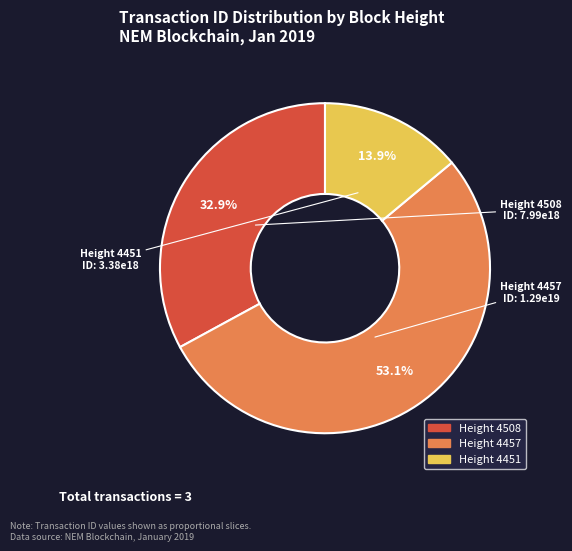

Count the number of slices in the pie.

3